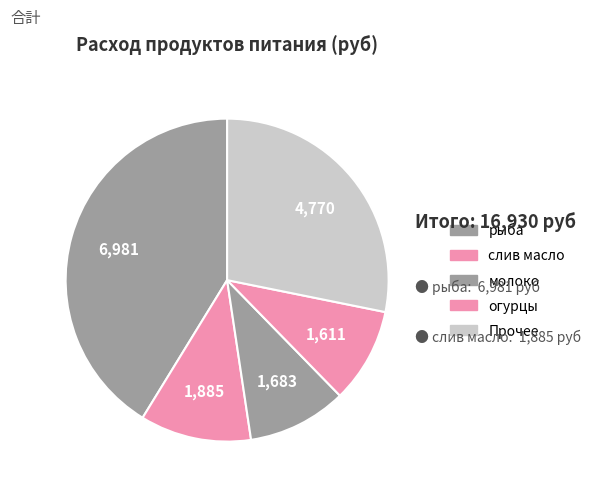

How many segments does this pie chart have?

5